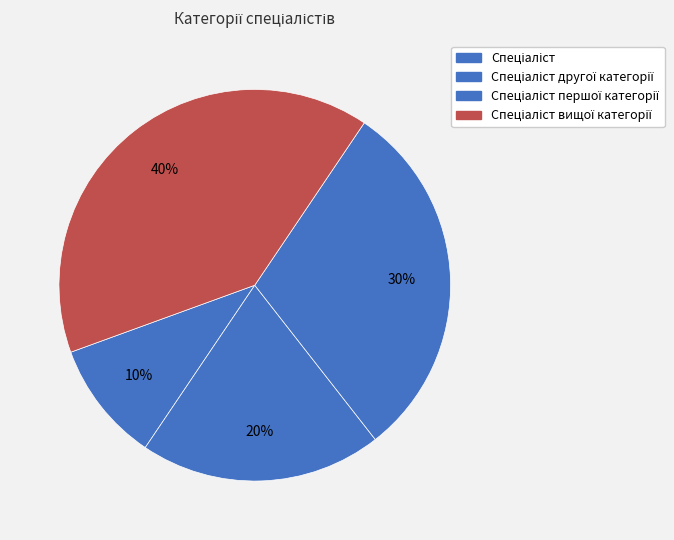

Which category has the smallest portion of the pie?

Спеціаліст